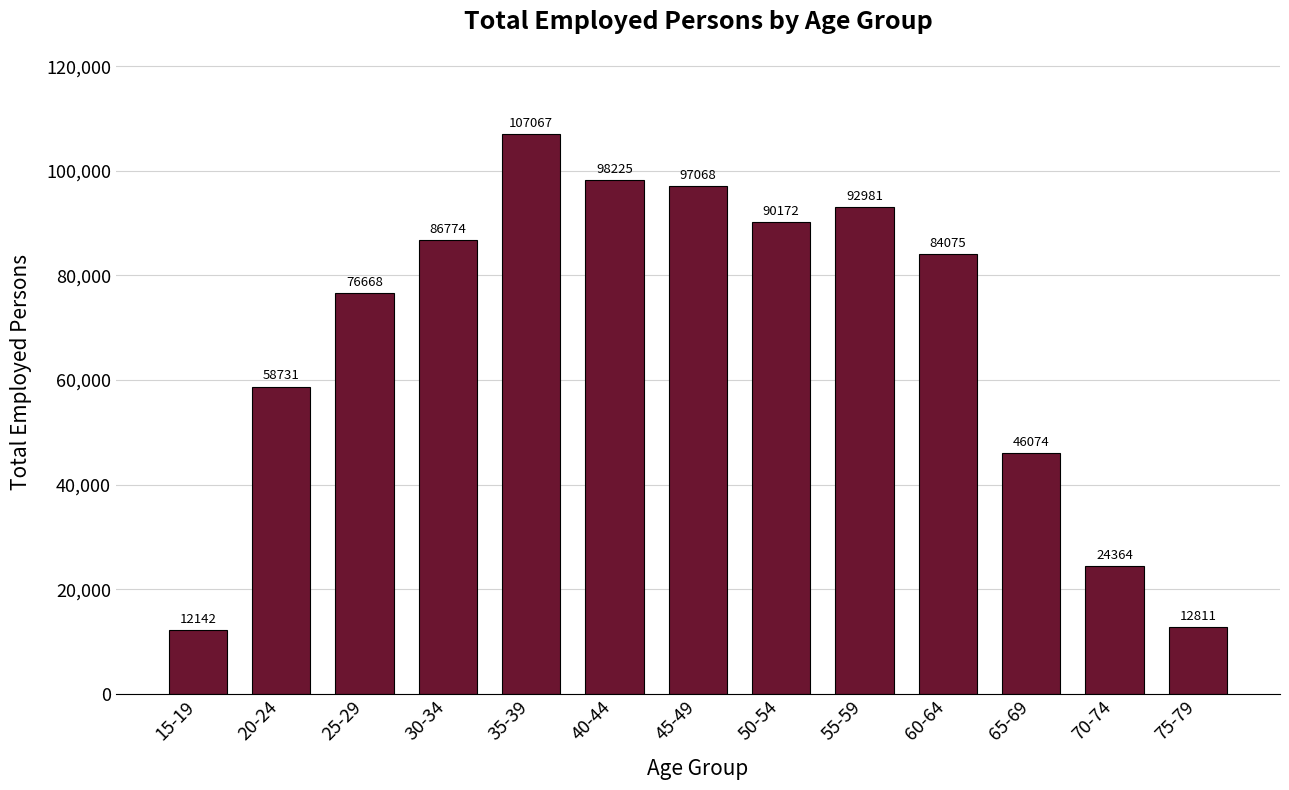

Reading right to left, list all the values displayed in this chart.

75-79=12811	70-74=24364	65-69=46074	60-64=84075	55-59=92981	50-54=90172	45-49=97068	40-44=98225	35-39=107067	30-34=86774	25-29=76668	20-24=58731	15-19=12142